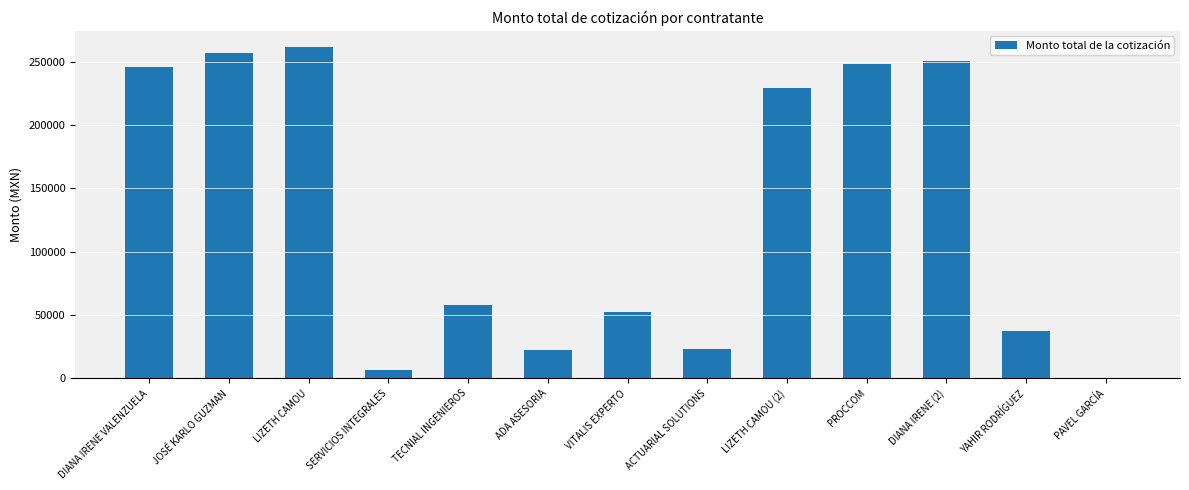

Reading right to left, list all the values displayed in this chart.

PAVEL GARCÍA=1.0	YAHIR RODRÍGUEZ=37700.0	DIANA IRENE (2)=250643.5	PROCCOM=248114.7	LIZETH CAMOU (2)=229410.9	ACTUARIAL SOLUTIONS=23200.0	VITALIS EXPERTO=52200.0	ADA ASESORIA=22090.0	TECNIAL INGENIEROS=58000.0	SERVICIOS INTEGRALES=6960.0	LIZETH CAMOU=261134.6	JOSÉ KARLO GUZMAN=256472.9	DIANA IRENE VALENZUELA=245761.4